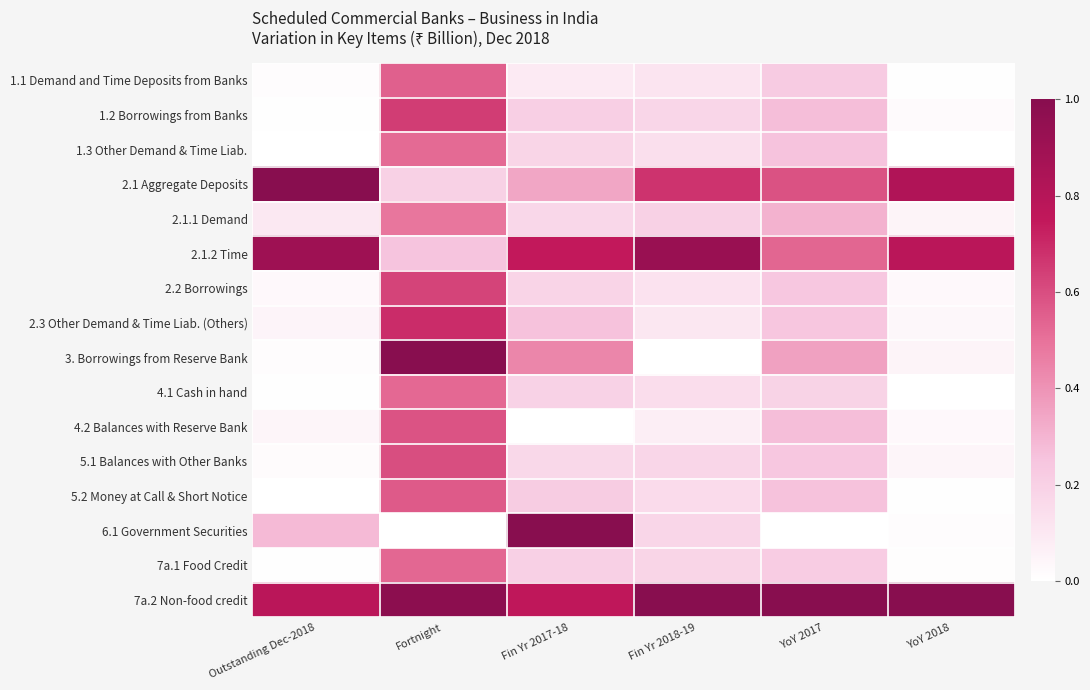

Reading right to left, transcribe all the data shown in this chart.

1.1 Demand and Time Deposits from Banks: YoY 2018=0.0	YoY 2017=0.2	Fin Yr 2018-19=0.1	Fin Yr 2017-18=0.1	Fortnight=0.5	Outstanding Dec-2018=0.0
1.2 Borrowings from Banks: YoY 2018=0.0	YoY 2017=0.3	Fin Yr 2018-19=0.2	Fin Yr 2017-18=0.2	Fortnight=0.6	Outstanding Dec-2018=0.0
1.3 Other Demand & Time Liab.: YoY 2018=0.0	YoY 2017=0.3	Fin Yr 2018-19=0.1	Fin Yr 2017-18=0.2	Fortnight=0.5	Outstanding Dec-2018=0.0
2.1 Aggregate Deposits: YoY 2018=0.8	YoY 2017=0.6	Fin Yr 2018-19=0.7	Fin Yr 2017-18=0.3	Fortnight=0.2	Outstanding Dec-2018=1.0
2.1.1 Demand: YoY 2018=0.0	YoY 2017=0.3	Fin Yr 2018-19=0.2	Fin Yr 2017-18=0.2	Fortnight=0.5	Outstanding Dec-2018=0.1
2.1.2 Time: YoY 2018=0.8	YoY 2017=0.5	Fin Yr 2018-19=0.9	Fin Yr 2017-18=0.7	Fortnight=0.3	Outstanding Dec-2018=0.9
2.2 Borrowings: YoY 2018=0.0	YoY 2017=0.2	Fin Yr 2018-19=0.1	Fin Yr 2017-18=0.2	Fortnight=0.6	Outstanding Dec-2018=0.0
2.3 Other Demand & Time Liab. (Others): YoY 2018=0.0	YoY 2017=0.2	Fin Yr 2018-19=0.1	Fin Yr 2017-18=0.3	Fortnight=0.7	Outstanding Dec-2018=0.0
3. Borrowings from Reserve Bank: YoY 2018=0.0	YoY 2017=0.4	Fin Yr 2018-19=0.0	Fin Yr 2017-18=0.4	Fortnight=1.0	Outstanding Dec-2018=0.0
4.1 Cash in hand: YoY 2018=0.0	YoY 2017=0.2	Fin Yr 2018-19=0.1	Fin Yr 2017-18=0.2	Fortnight=0.5	Outstanding Dec-2018=0.0
4.2 Balances with Reserve Bank: YoY 2018=0.0	YoY 2017=0.3	Fin Yr 2018-19=0.1	Fin Yr 2017-18=0.0	Fortnight=0.6	Outstanding Dec-2018=0.0
5.1 Balances with Other Banks: YoY 2018=0.0	YoY 2017=0.2	Fin Yr 2018-19=0.2	Fin Yr 2017-18=0.2	Fortnight=0.6	Outstanding Dec-2018=0.0
5.2 Money at Call & Short Notice: YoY 2018=0.0	YoY 2017=0.3	Fin Yr 2018-19=0.2	Fin Yr 2017-18=0.2	Fortnight=0.6	Outstanding Dec-2018=0.0
6.1 Government Securities: YoY 2018=0.0	YoY 2017=0.0	Fin Yr 2018-19=0.2	Fin Yr 2017-18=1.0	Fortnight=0.0	Outstanding Dec-2018=0.3
7a.1 Food Credit: YoY 2018=0.0	YoY 2017=0.2	Fin Yr 2018-19=0.2	Fin Yr 2017-18=0.2	Fortnight=0.5	Outstanding Dec-2018=0.0
7a.2 Non-food credit: YoY 2018=1.0	YoY 2017=1.0	Fin Yr 2018-19=1.0	Fin Yr 2017-18=0.8	Fortnight=1.0	Outstanding Dec-2018=0.8